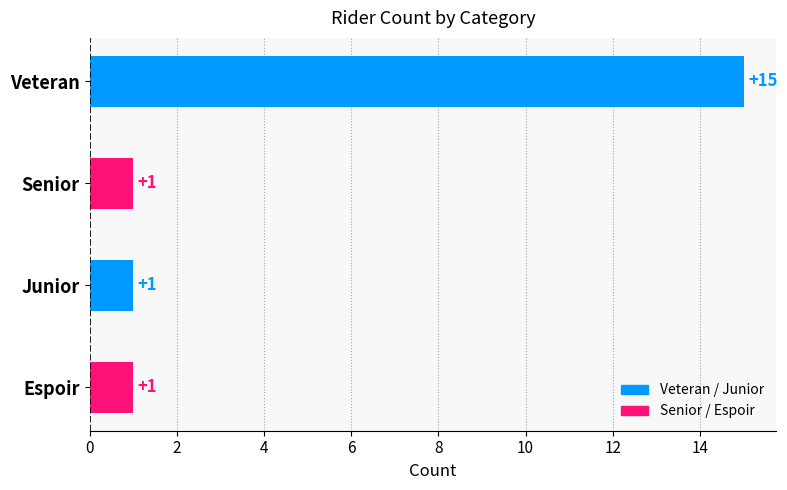

Reading bottom to top, transcribe all the data shown in this chart.

1	1	1	15